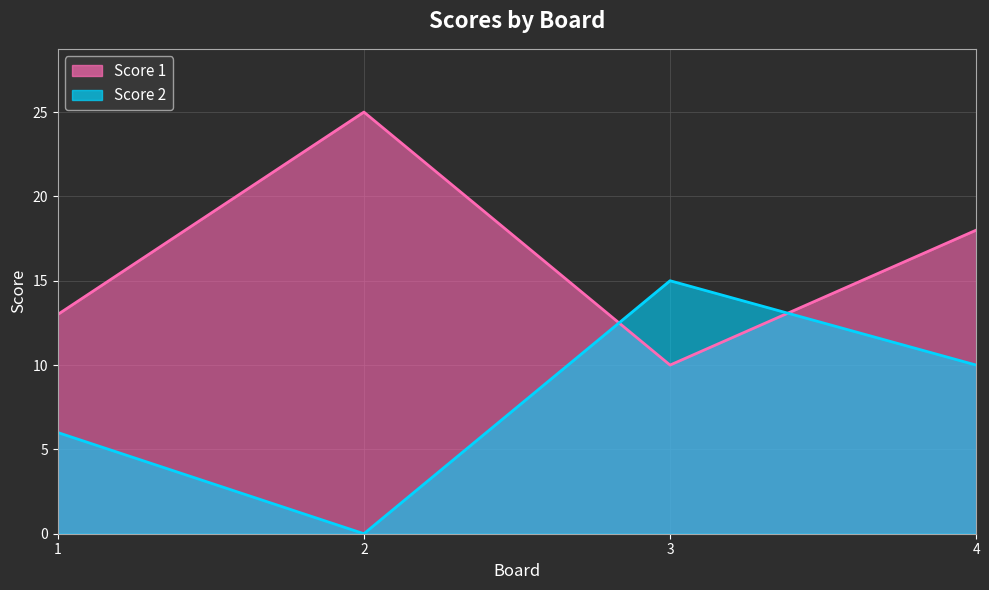

True or false: Score 2 has a value of 10 at 2.

False